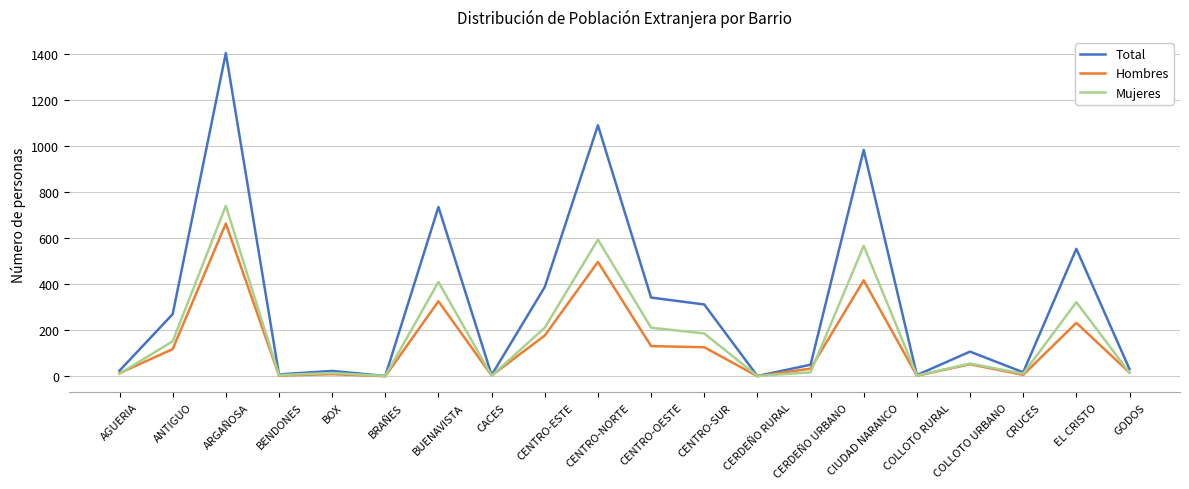

Between BOX and BUENAVISTA, which series saw the biggest shift?

Total